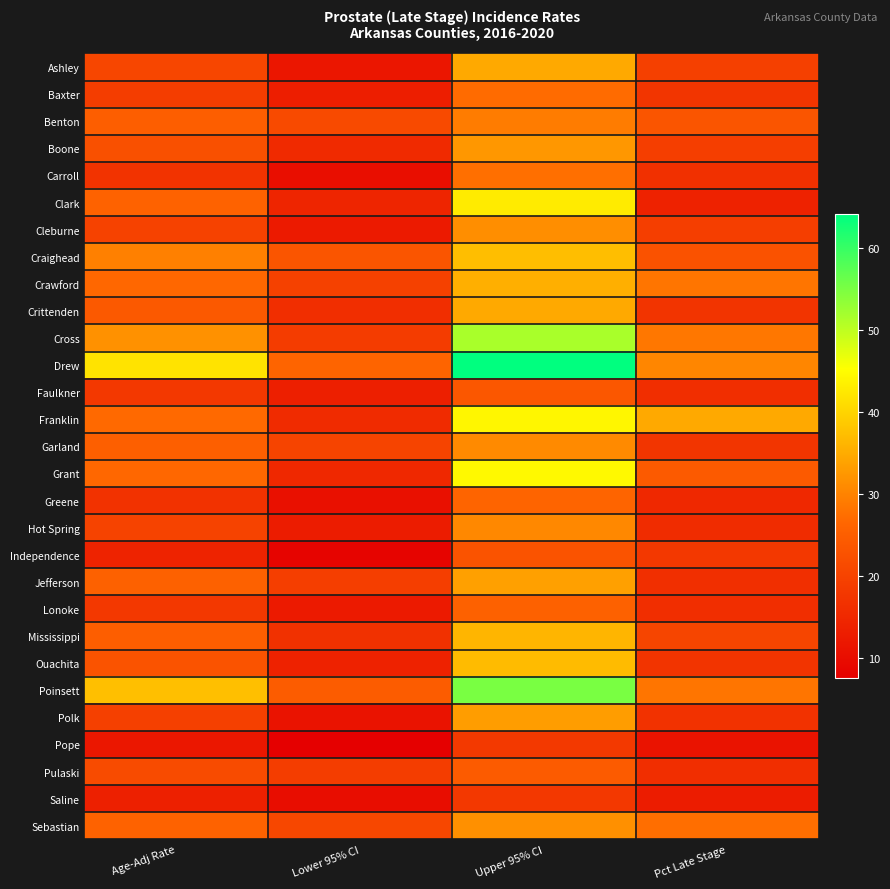

Count the number of categories in the chart.

4